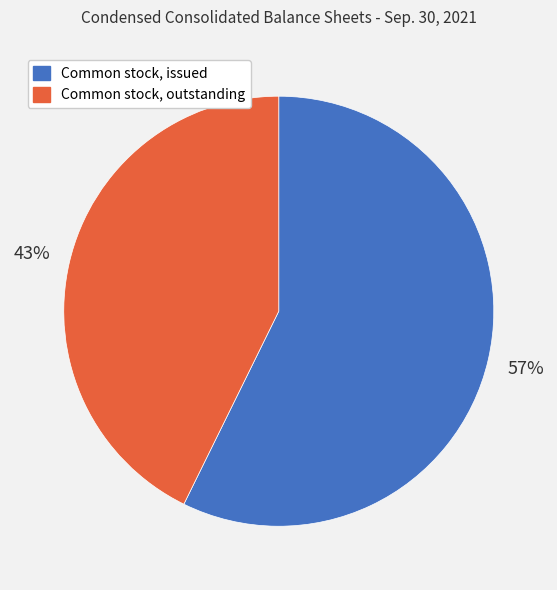

To the nearest percent, what is the average slice percentage?

50%